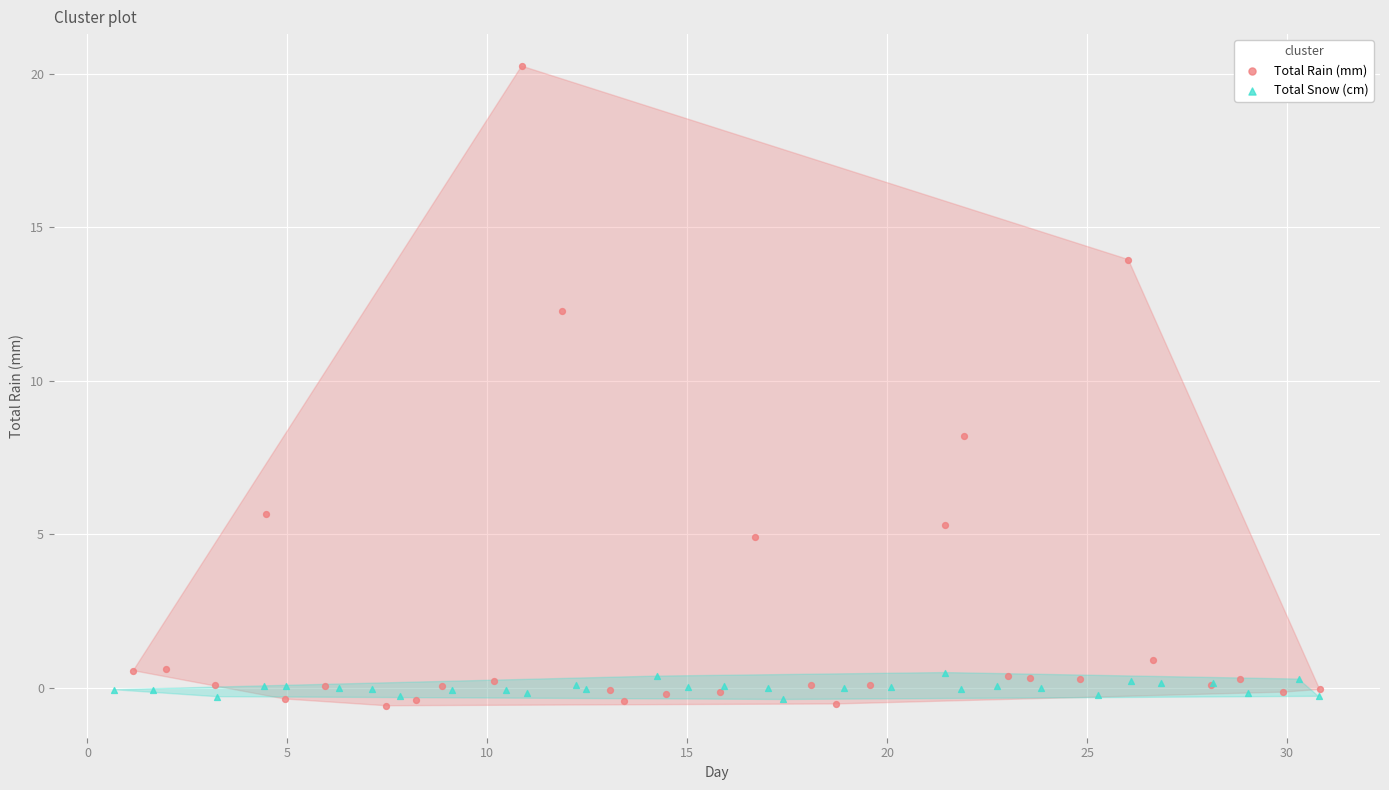

What are all the series names shown in the legend?

Total Rain (mm), Total Snow (cm)